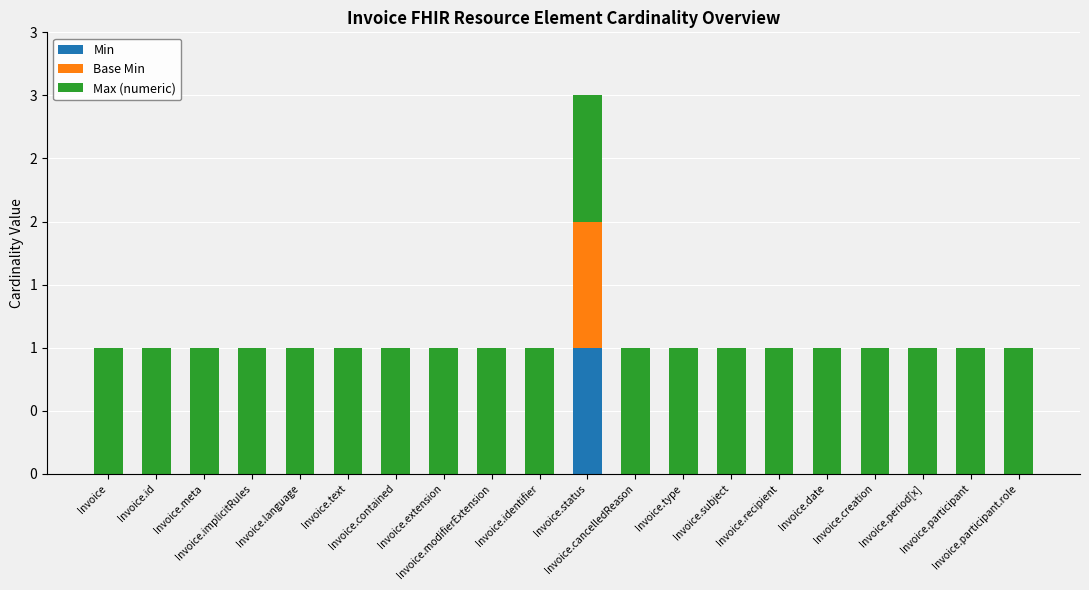

At how many categories does at least one series exceed 0?

20